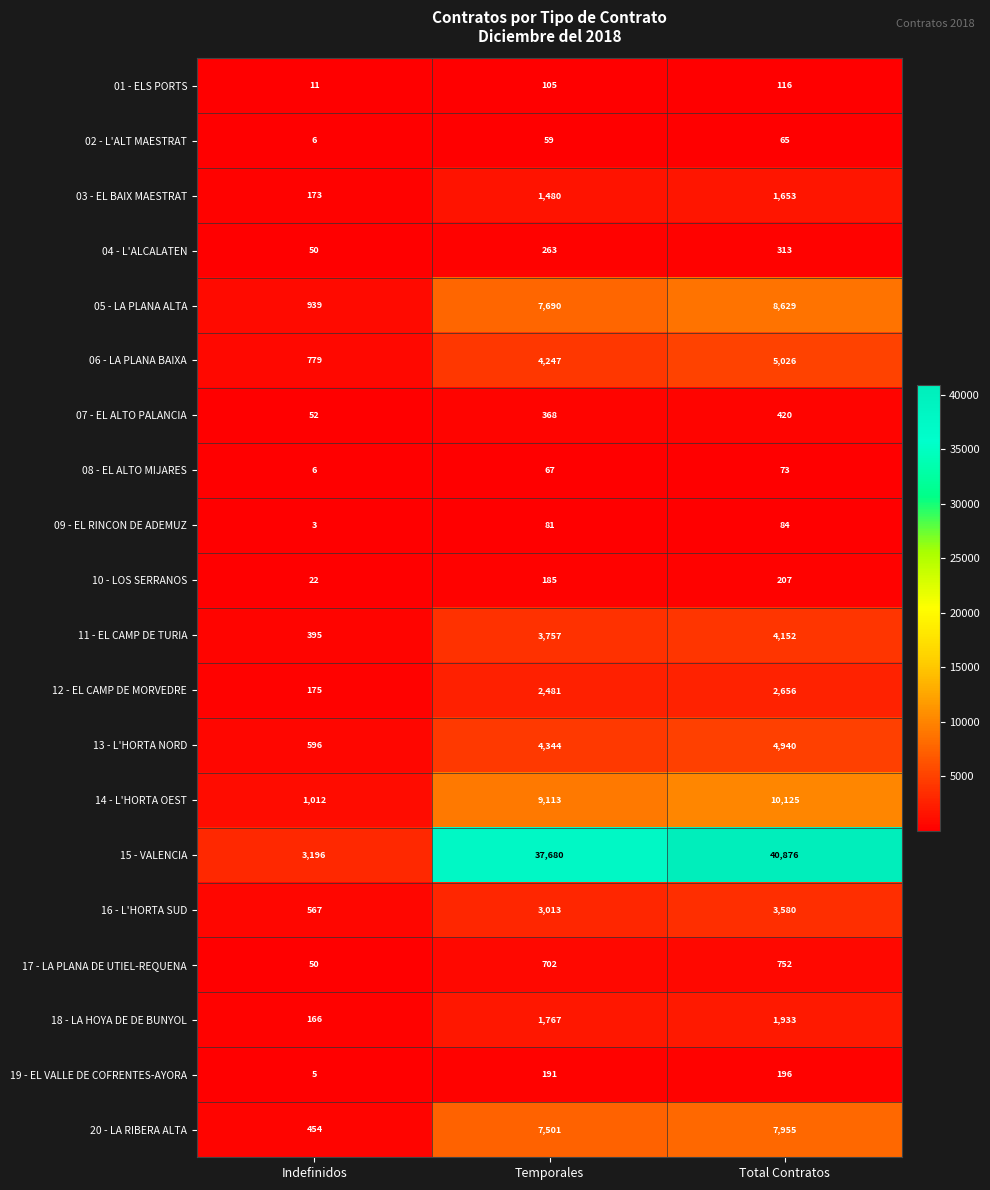

True or false: 07 - EL ALTO PALANCIA has a value of 81 at Indefinidos.

False